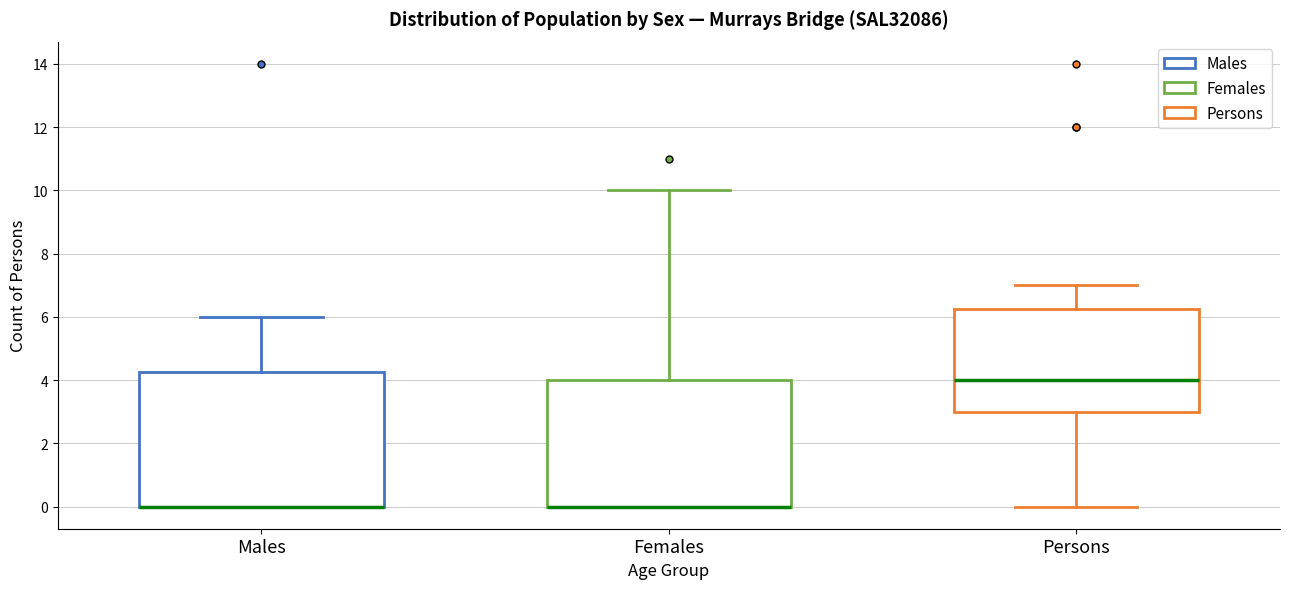

Where is the upper edge of the box for Males on the y-axis? The values are not printed on the chart, so give them approximately, as read against the axis.

4.2